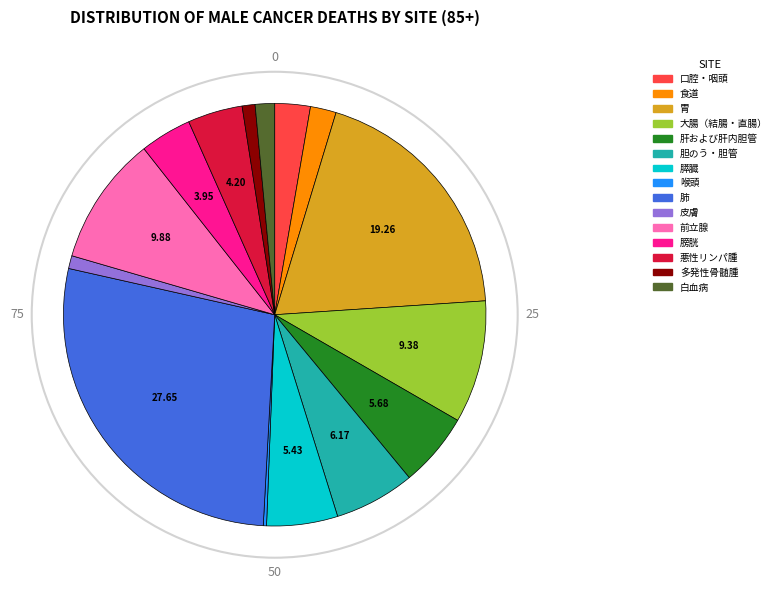

Is there any slice that represents more than half of the pie?

No